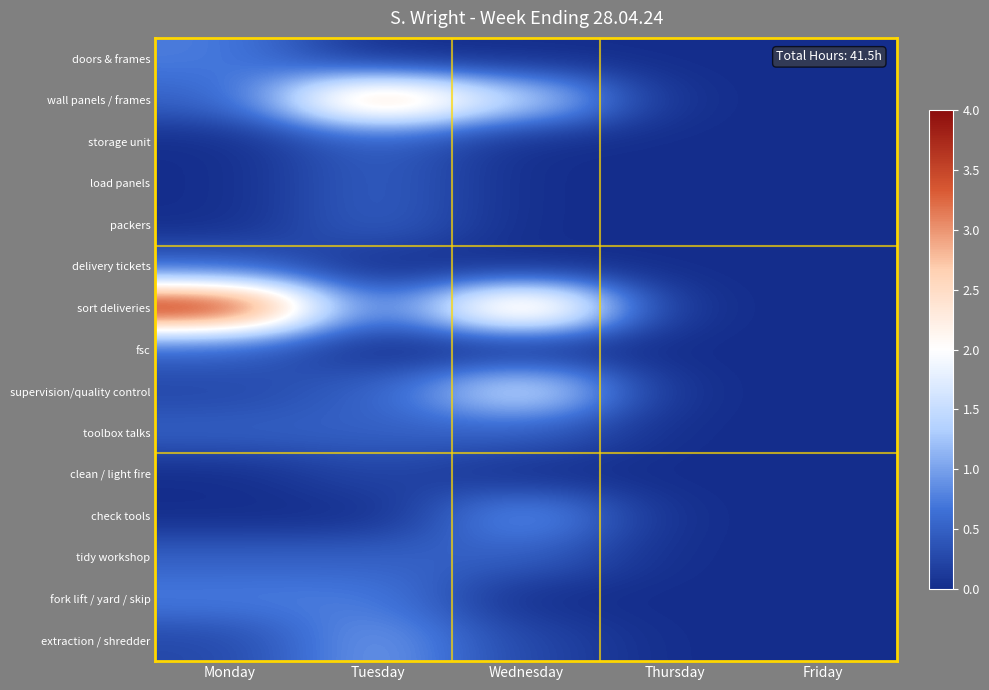

How many distinct data groups are displayed?

15